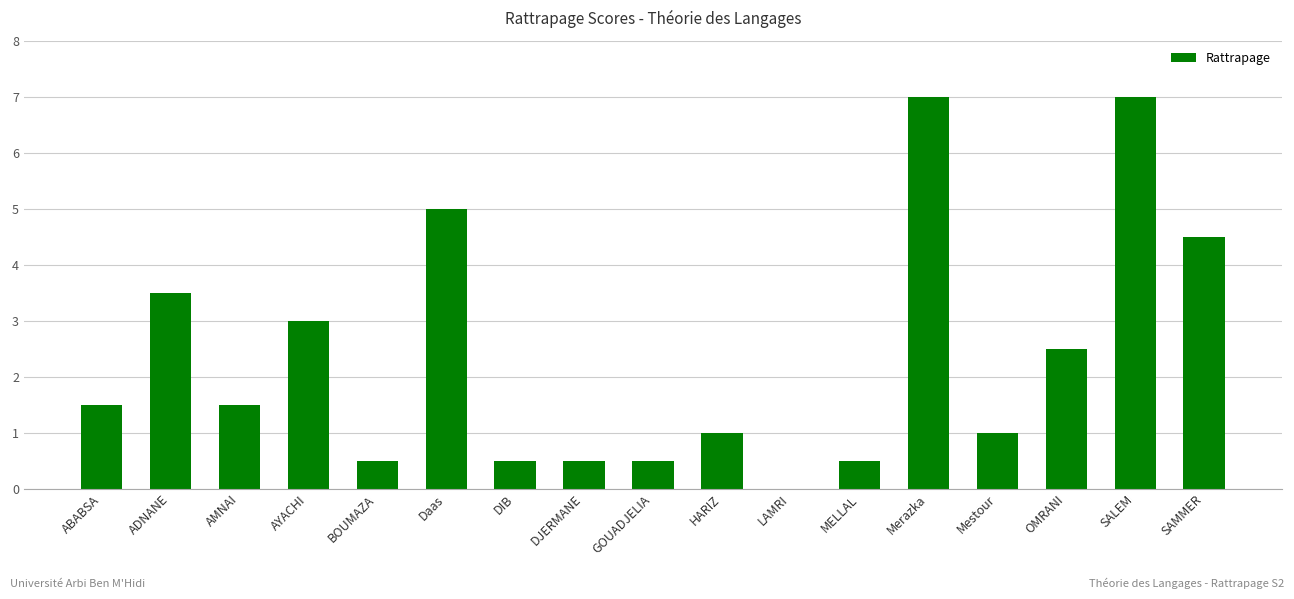

The value at GOUADJELIA is 0.2. True or false?

False